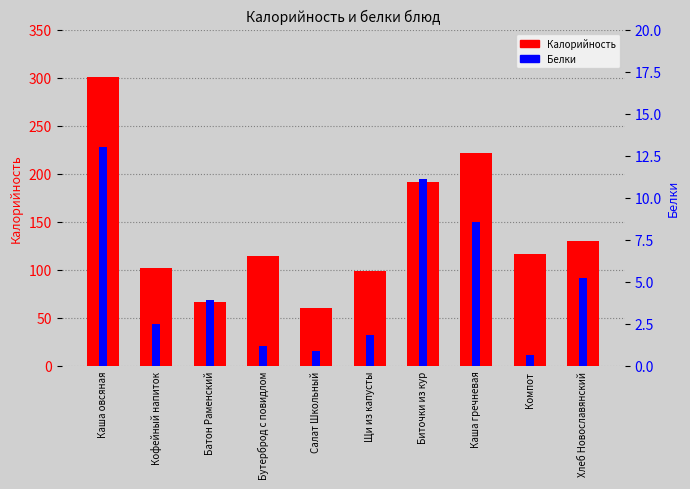

What is the average value of the Калорийность series?

140.0